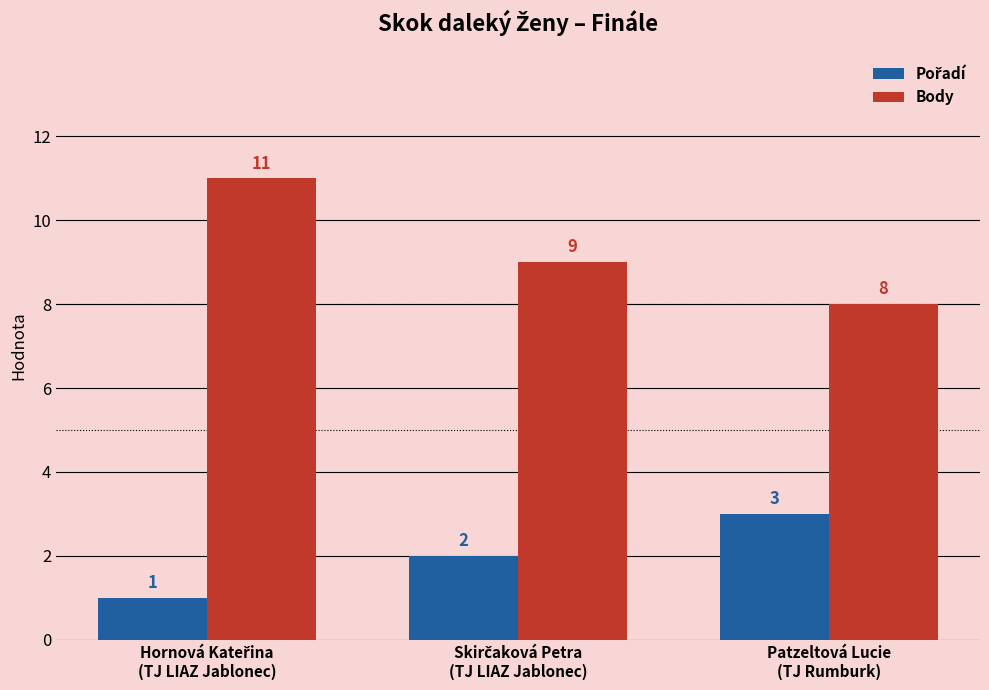

Which series has the largest total across all categories?

Body